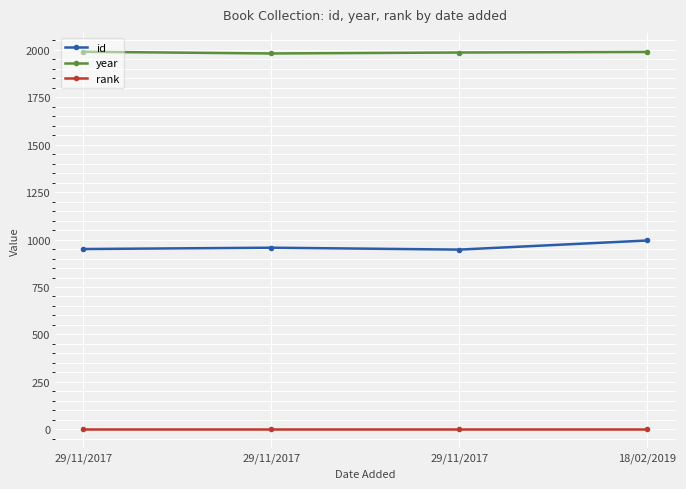

How many year values are between 1985 and 1989?

3